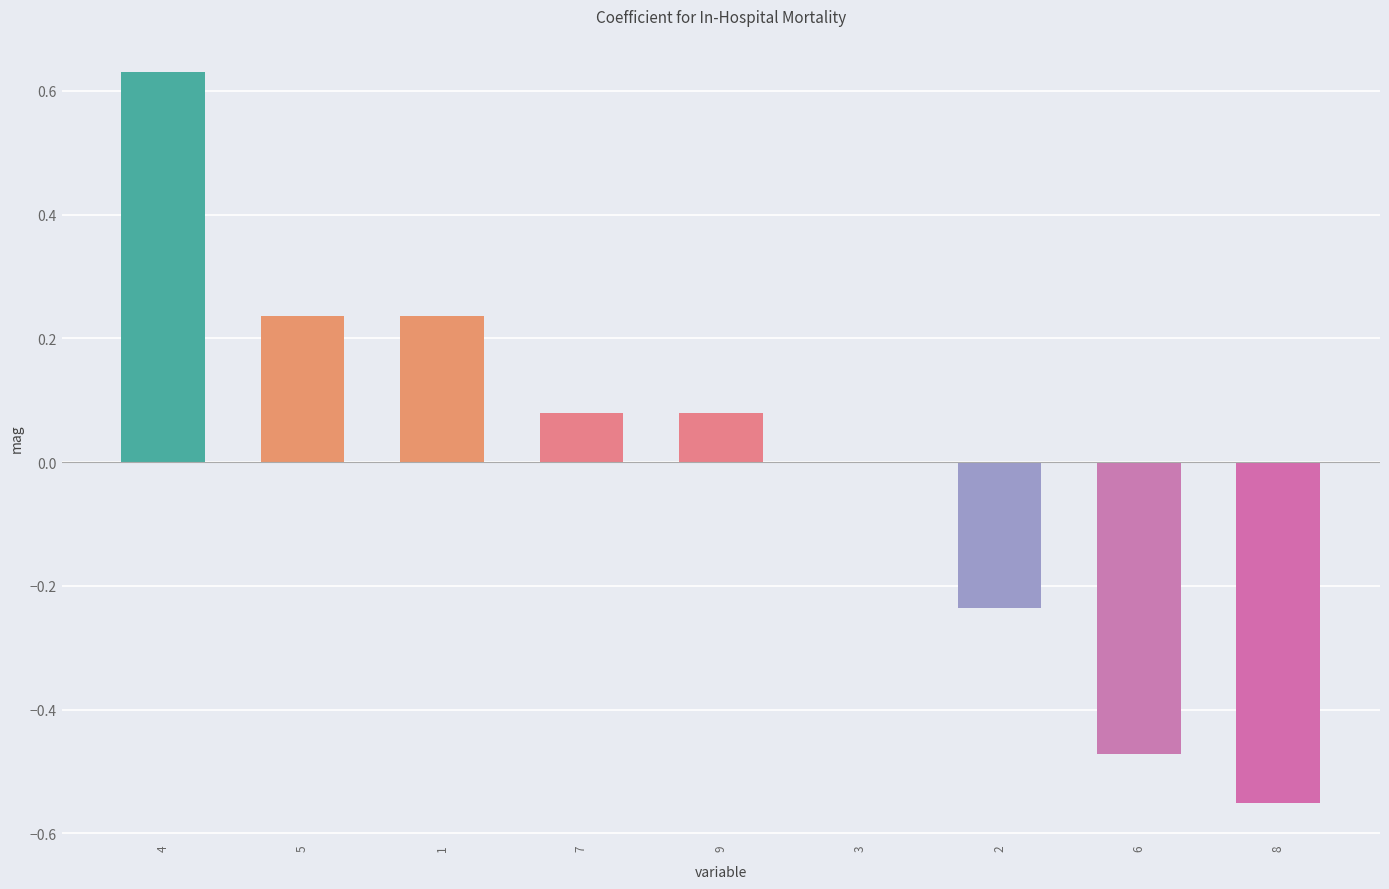

The chart shows a value of 0.0 at 3. True or false?

True